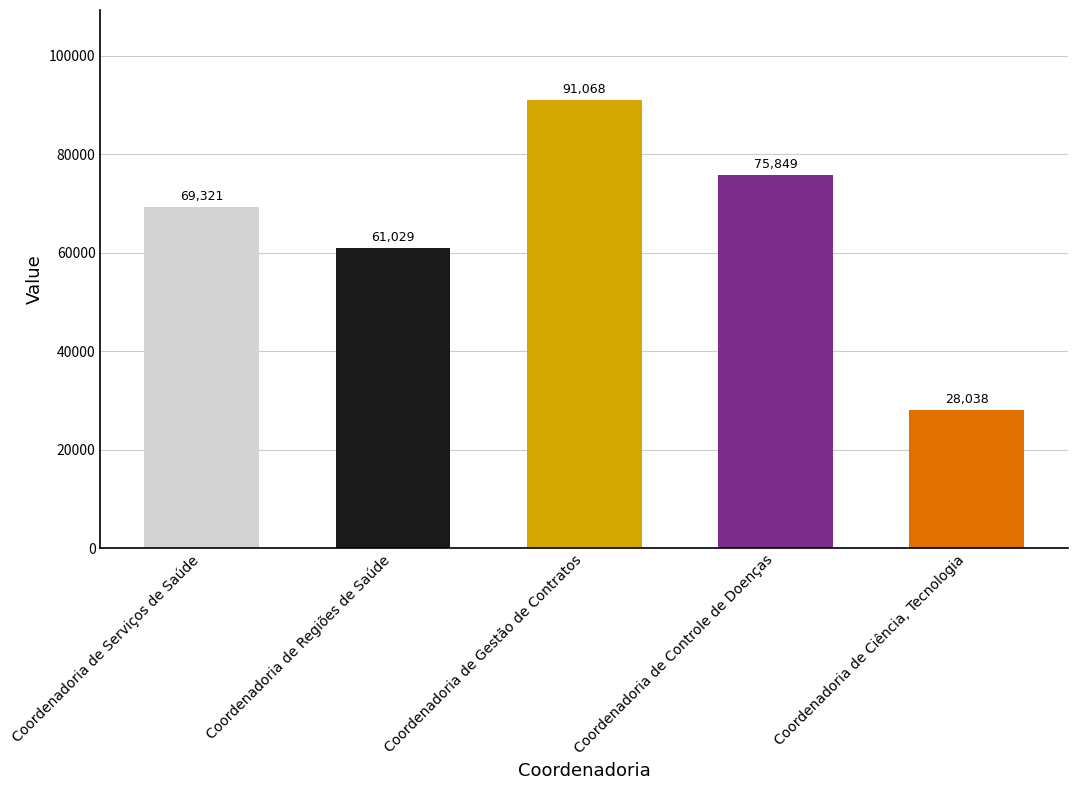

What is the label of the 3rd bar from the right?

Coordenadoria de Gestão de Contratos